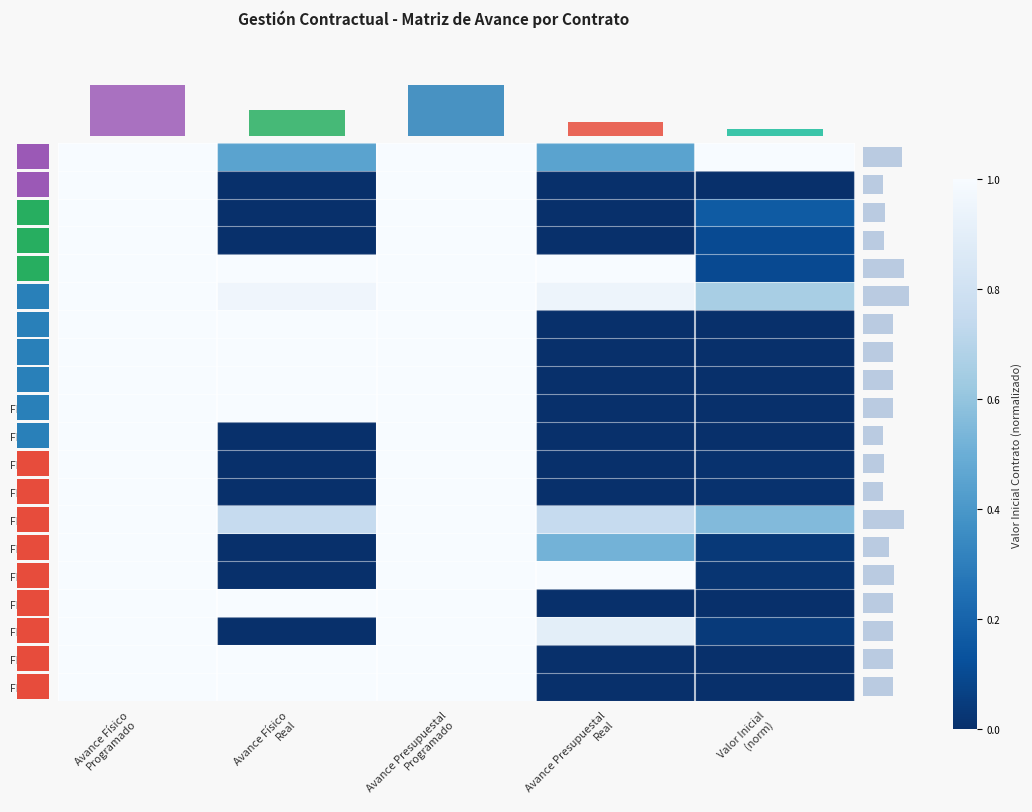

Is it true that FILA_15 equals 0.6 at Avance Físico Real?

False